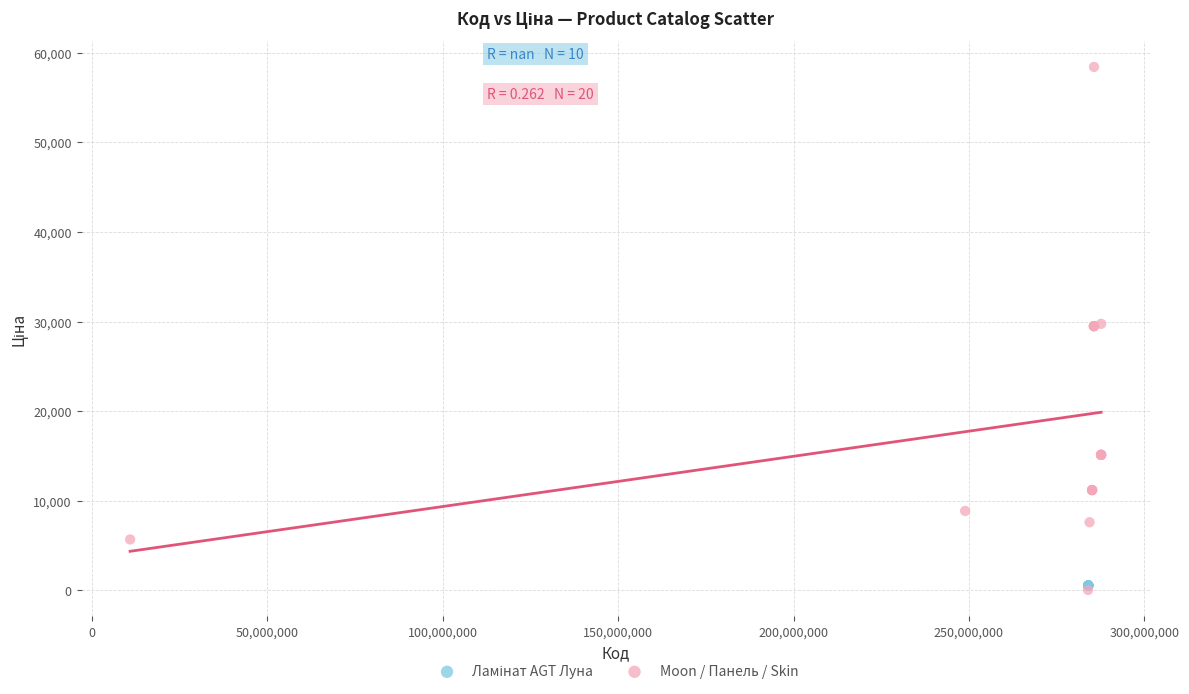

Which series contains the highest Y value?

Moon / Панель / Skin